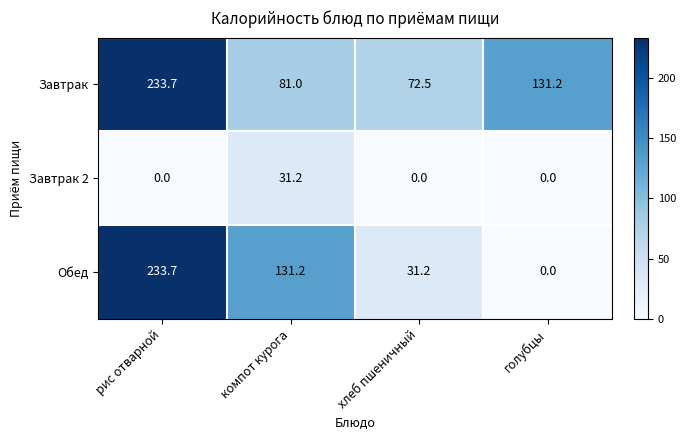

Count the number of categories in the chart.

4